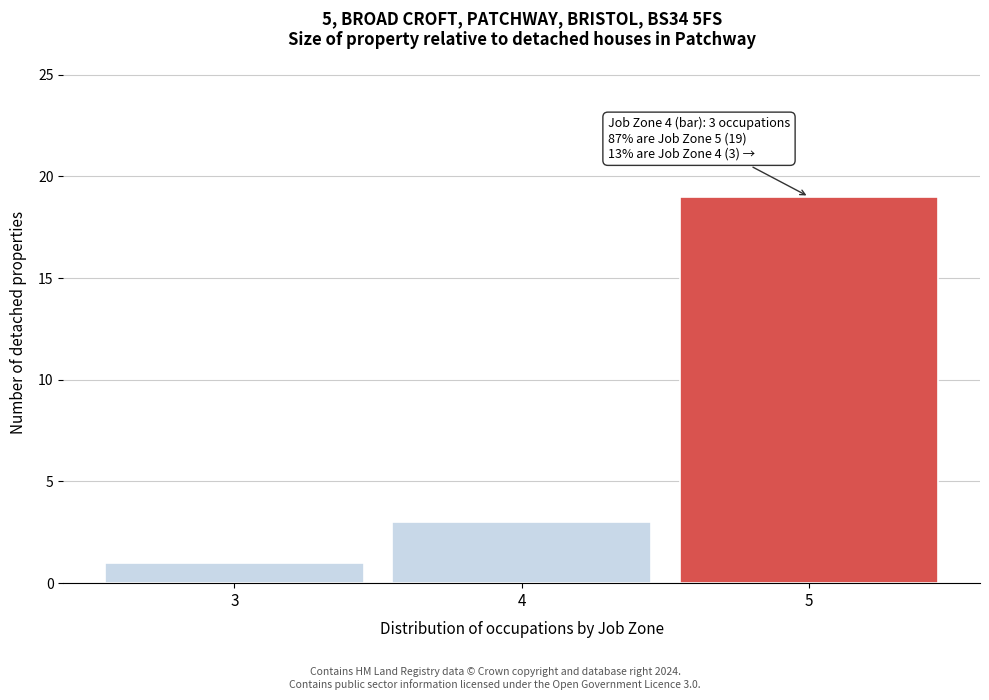

Over which range of the x-axis is the bar tallest?

4.5 to 5.5